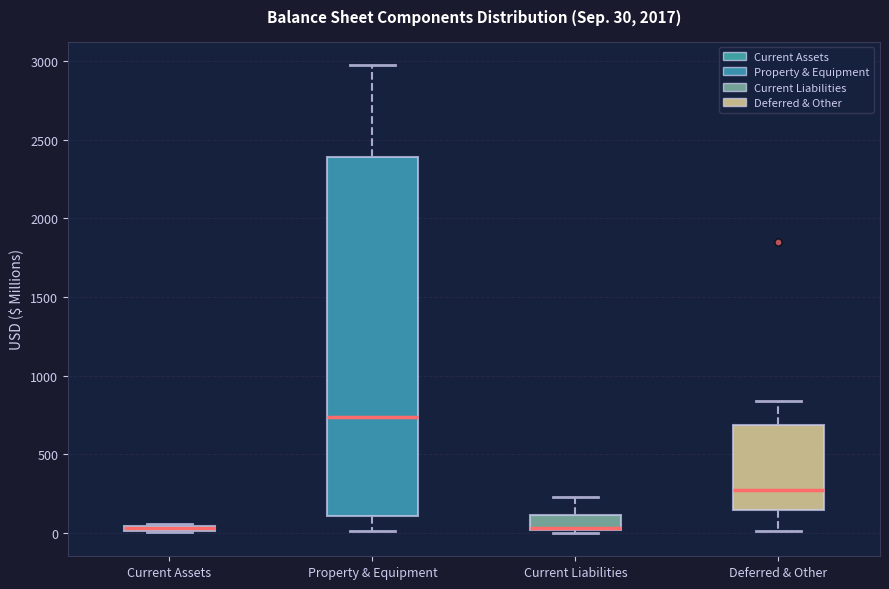

Which box is the tallest, from its lower edge to its upper edge?

Property & Equipment